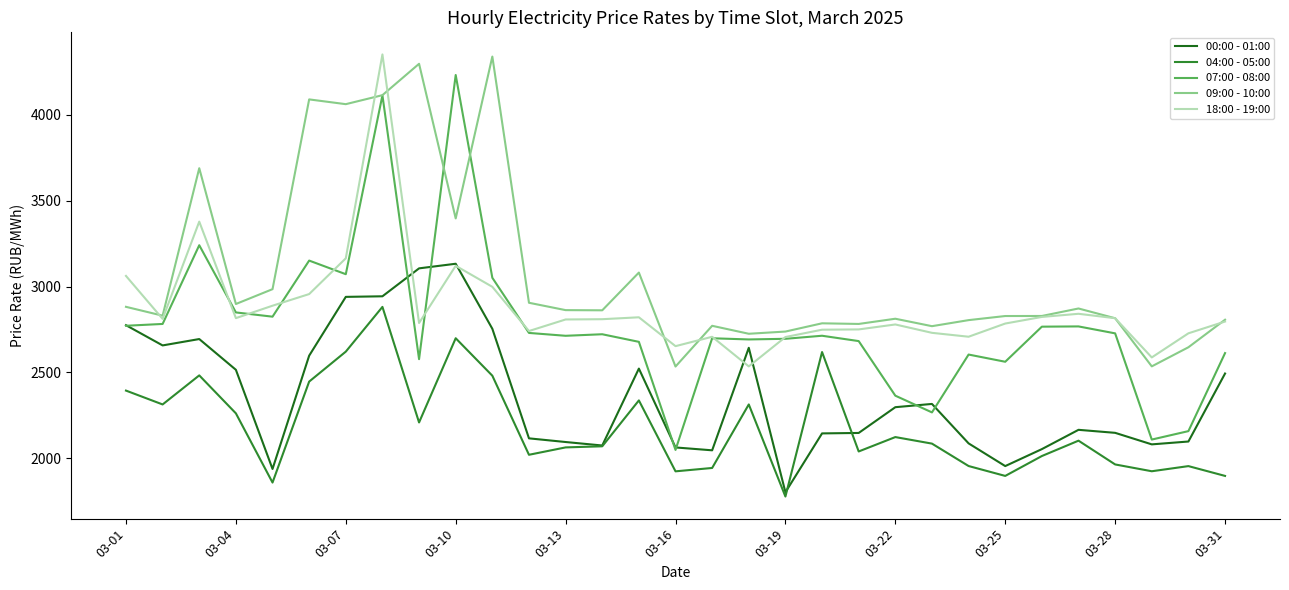

True or false: 07:00 - 08:00 and 04:00 - 05:00 intersect in this chart.

False